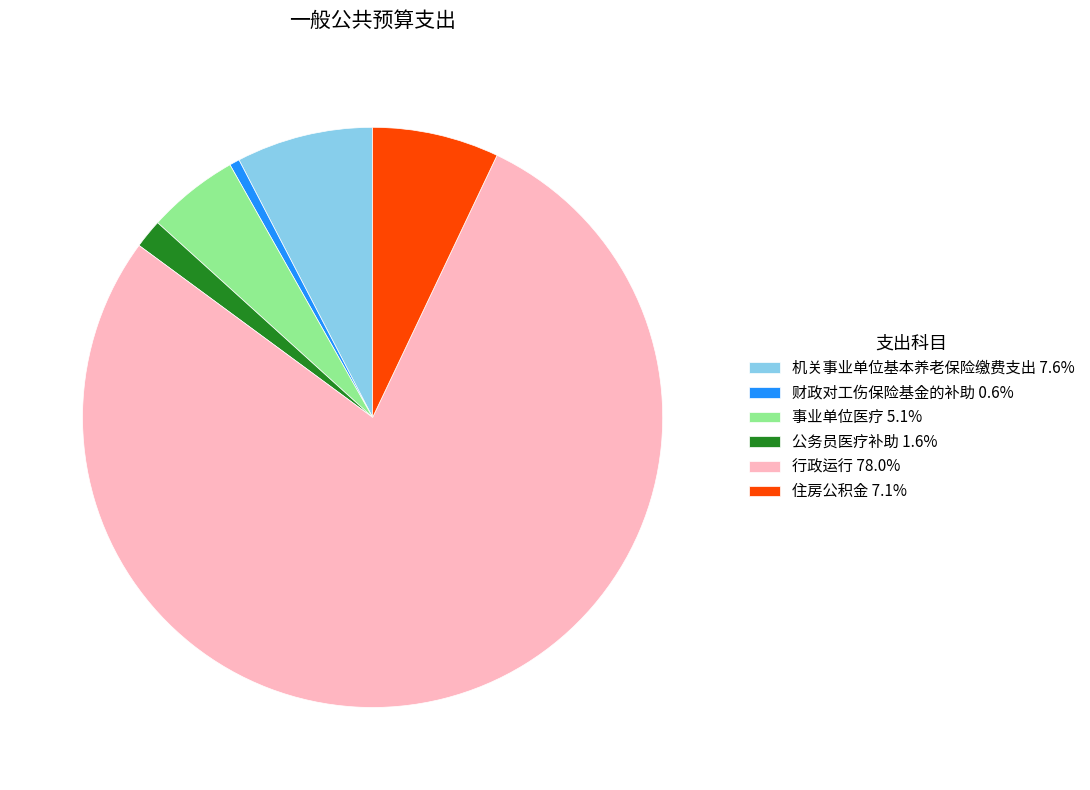

Which slice is the smallest?

财政对工伤保险基金的补助